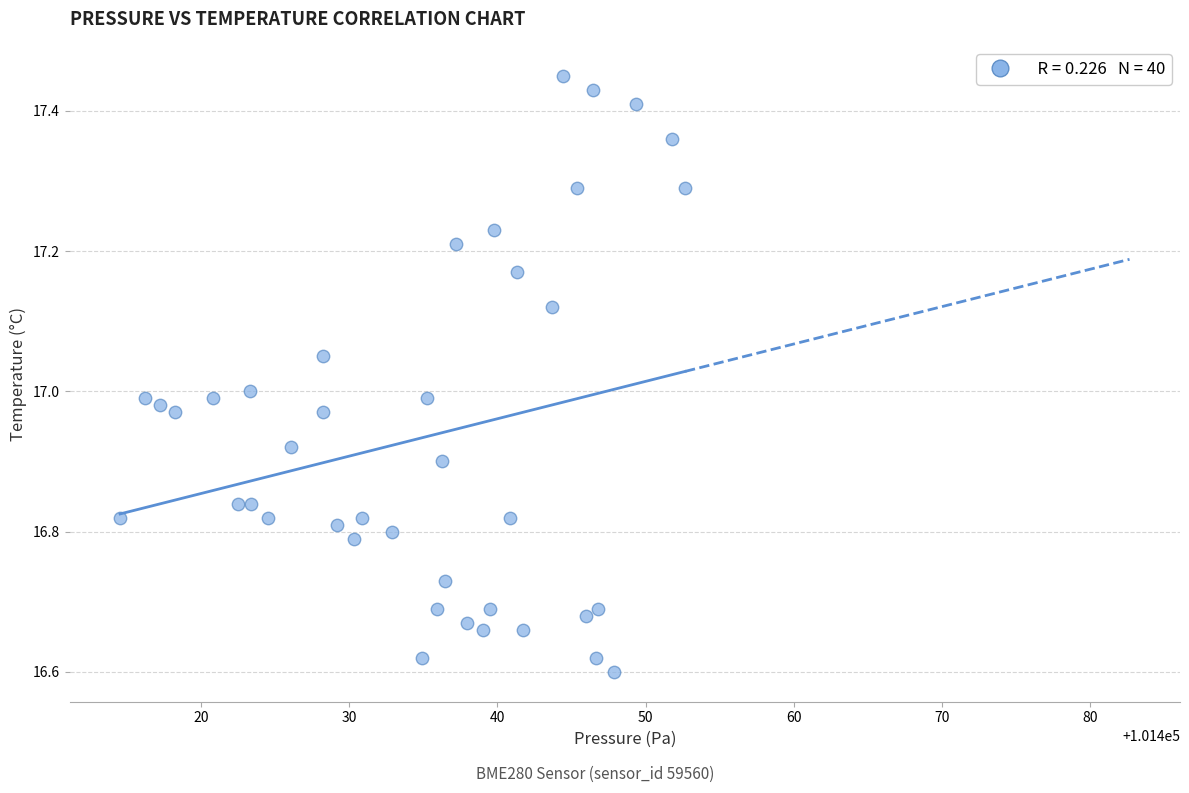

What is the range of X values (max minus min)?

38.1